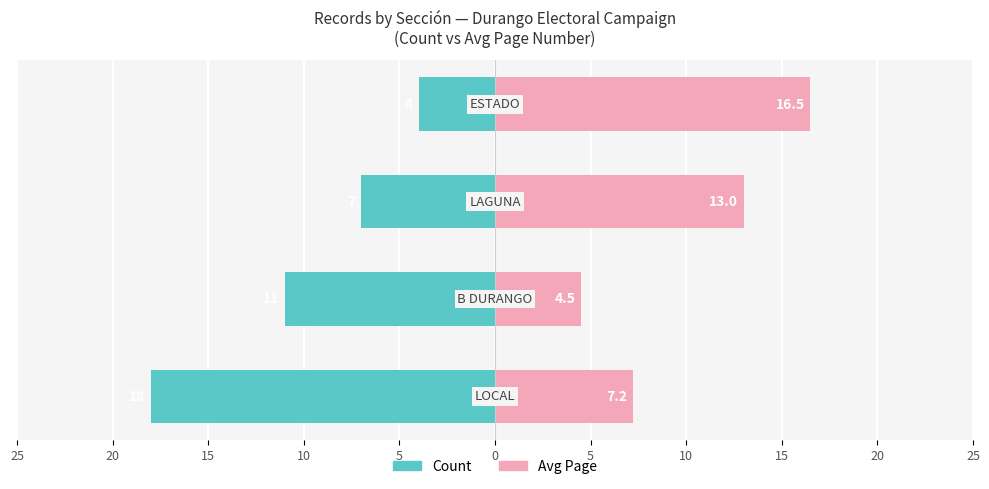

The Count series shows -29.5 at 25. True or false?

False